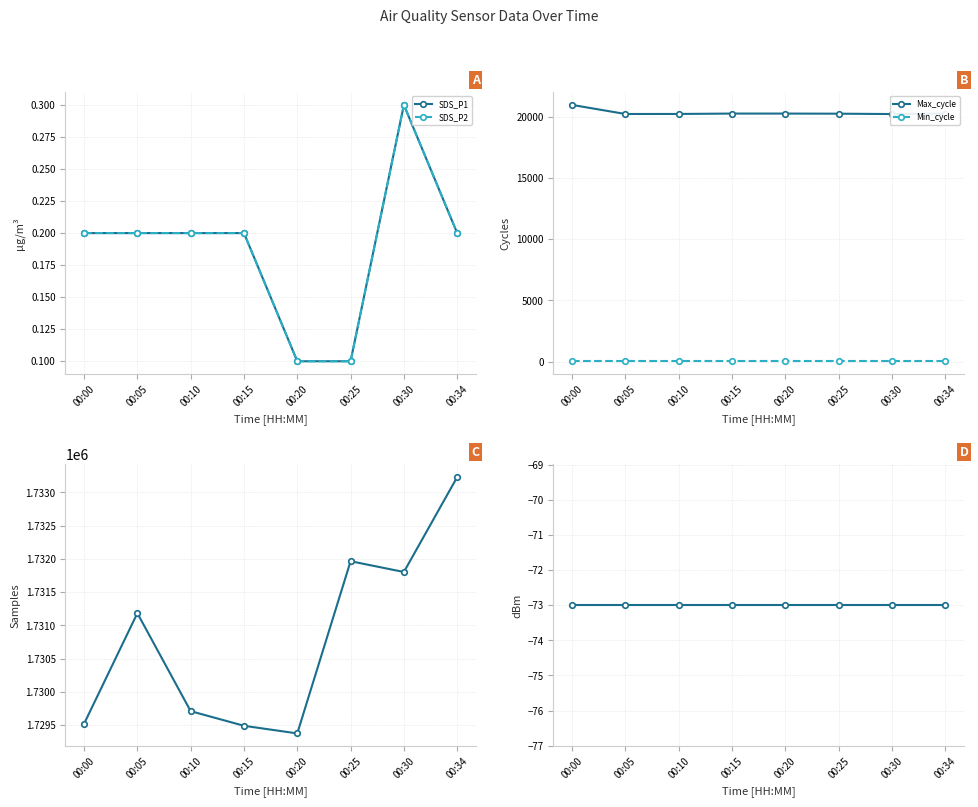

What is the value of the Min_cycle point at the 7th from the left?

28.0